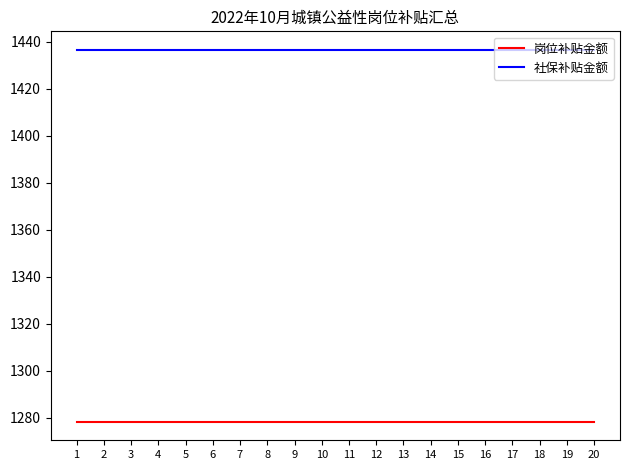

True or false: 岗位补贴金额 and 社保补贴金额 cross at least once.

False